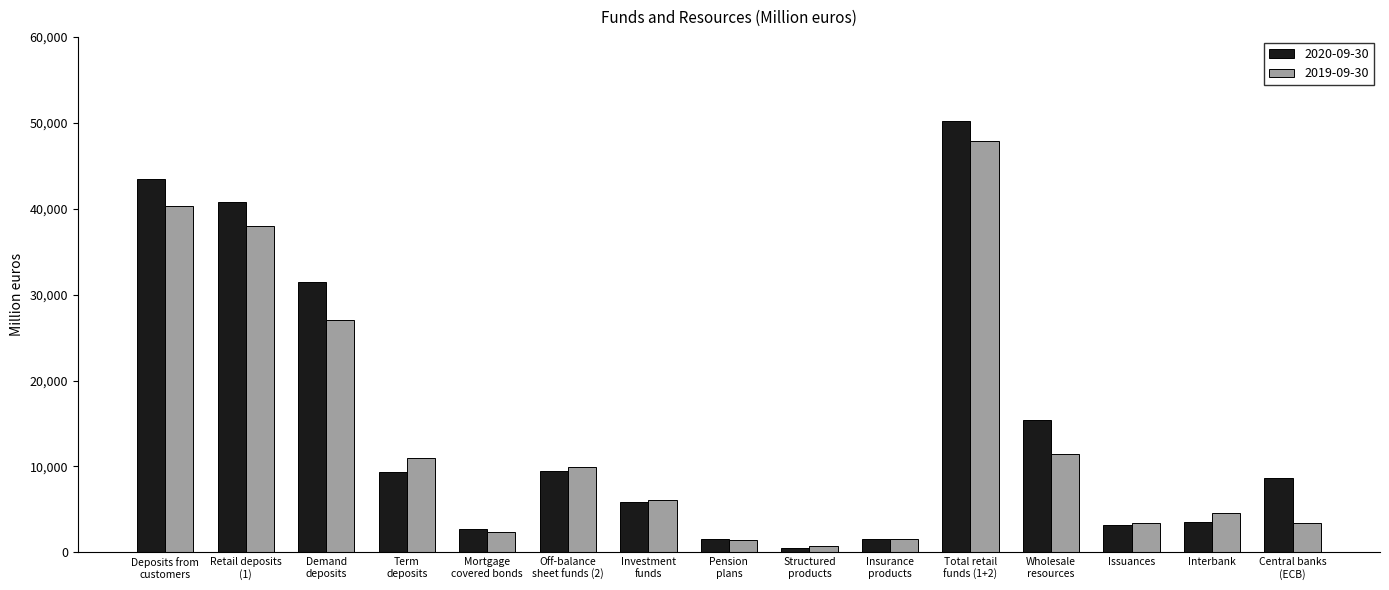

The 2019-09-30 series shows 42285 at Demand
deposits. True or false?

False